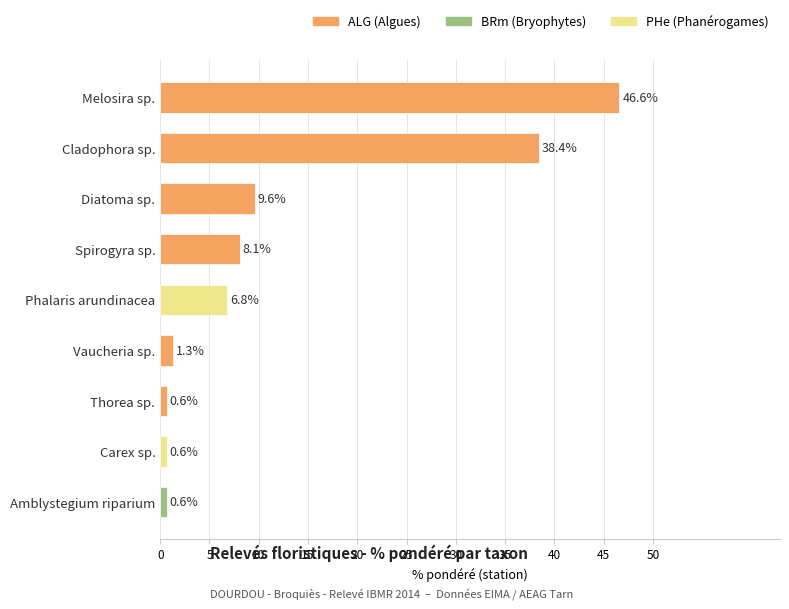

Are the bars horizontal?

Yes